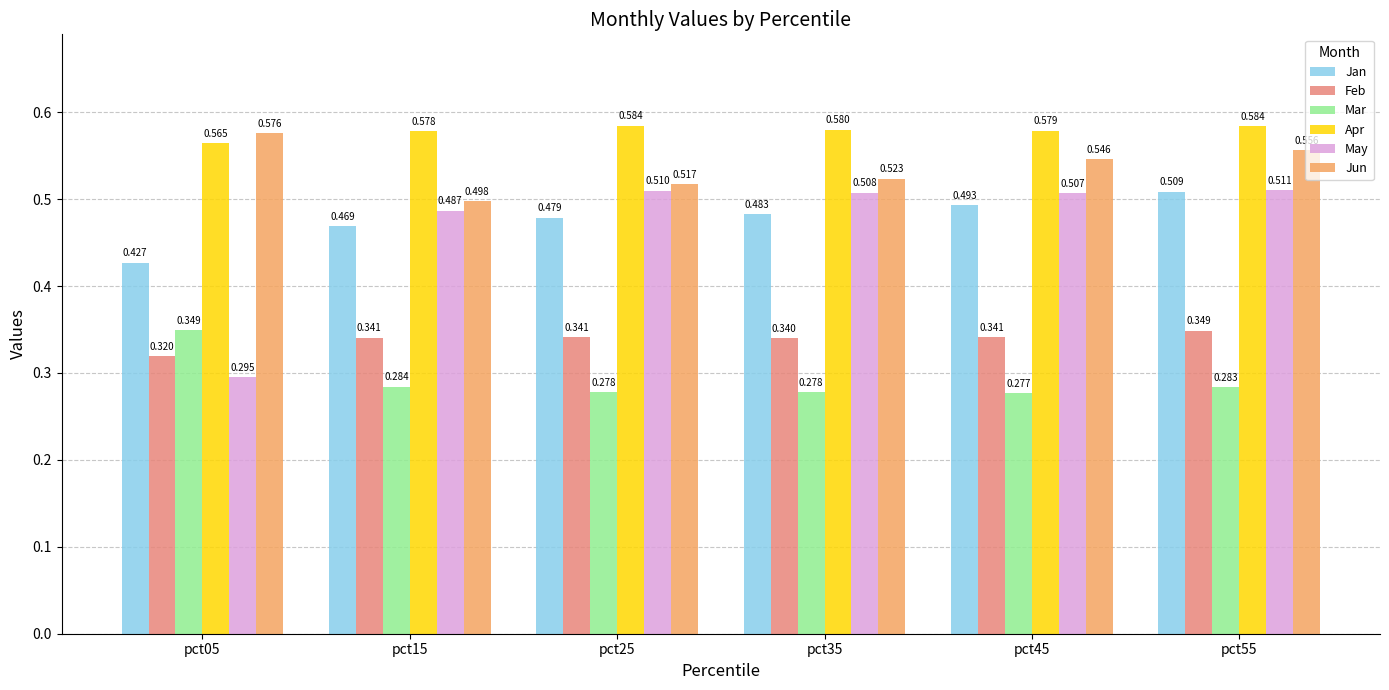

Which series changed the most between pct15 and pct35?

Jun